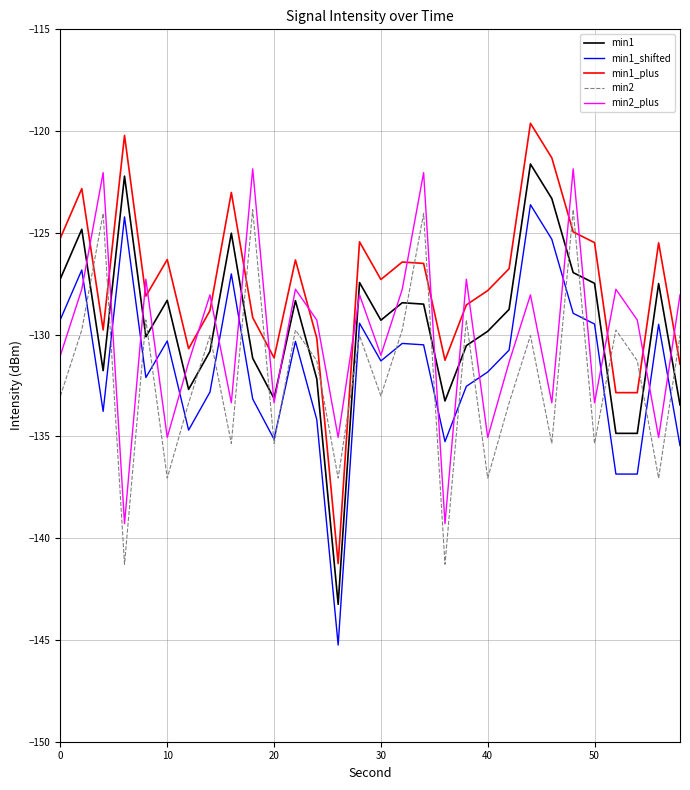

Which series has the largest total across all categories?

min1_plus